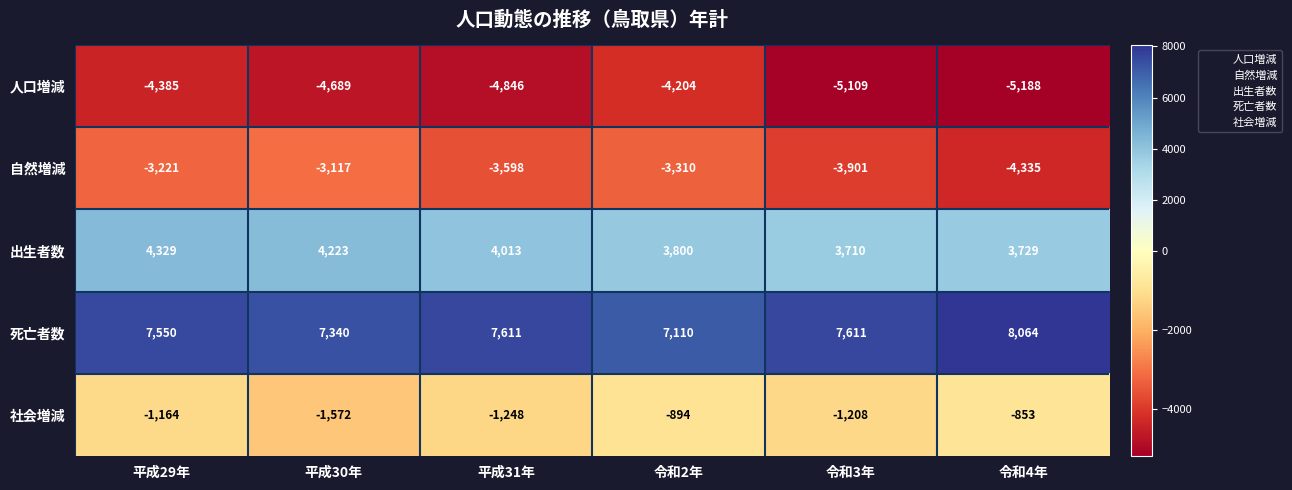

Which series has the largest total across all categories?

死亡者数